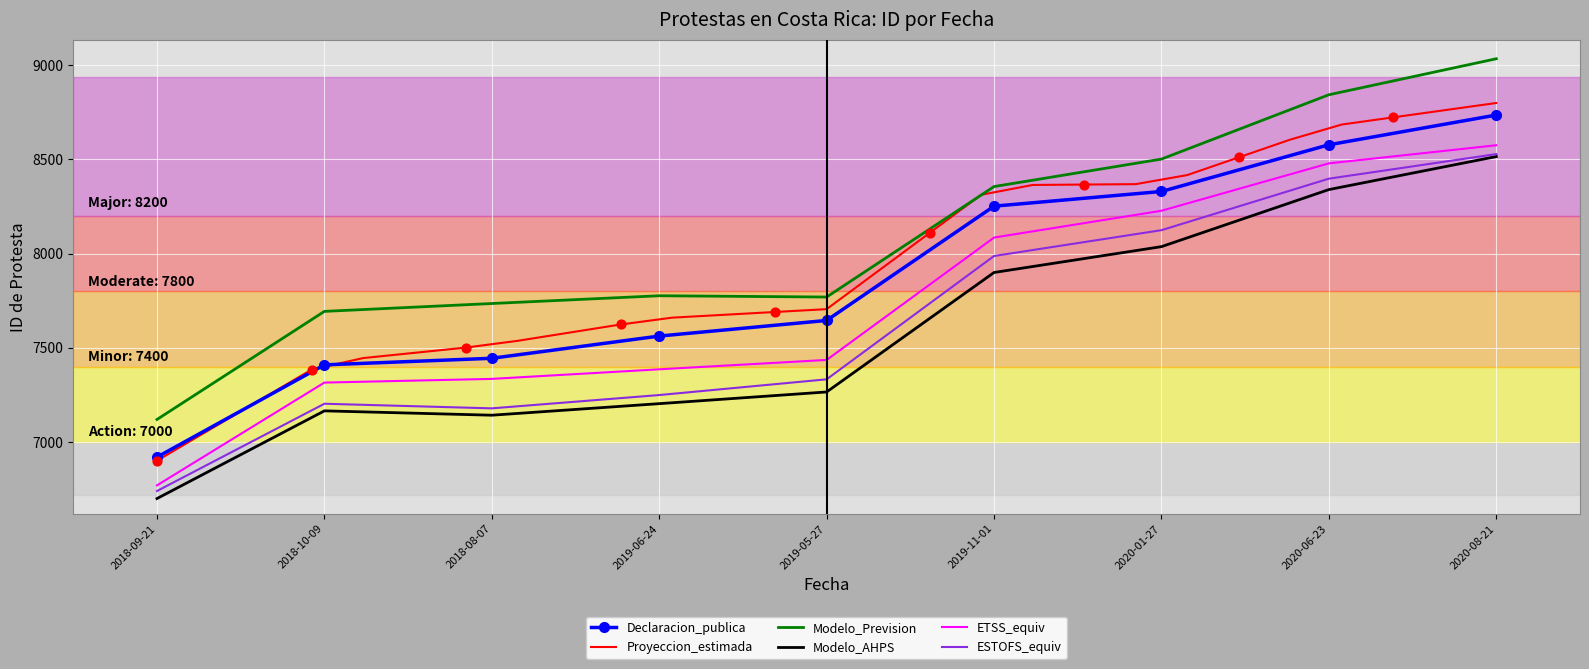

Between 2020-01-27 and 2018-08-07, which is larger?

2020-01-27